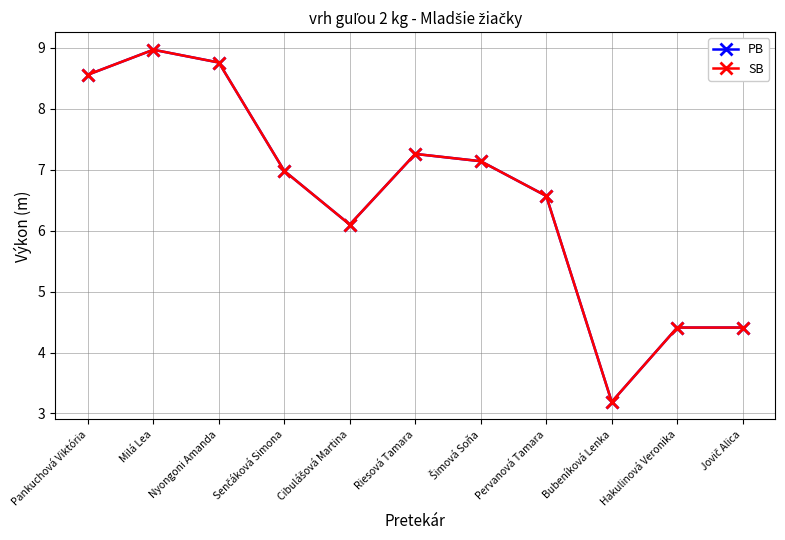

Which series changed the most between Pankuchová Viktória and Šimová Soňa?

PB